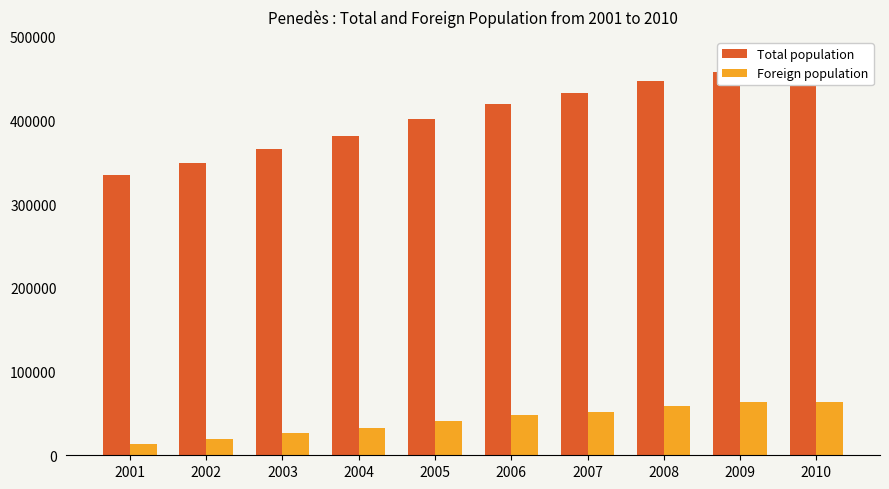

True or false: Total population has a value of 382053 at 2004.

True